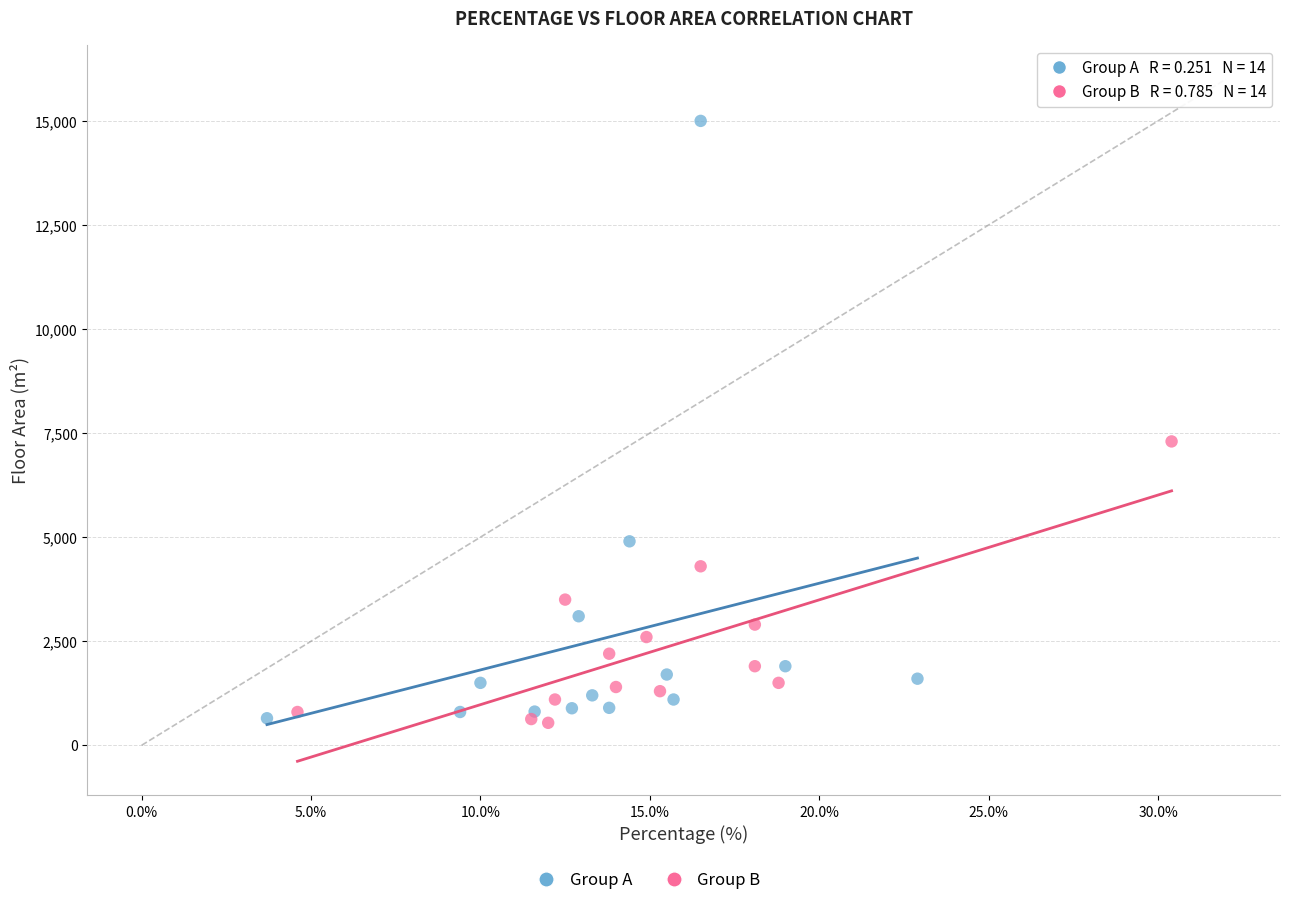

Which series reaches the maximum Y coordinate?

Group A